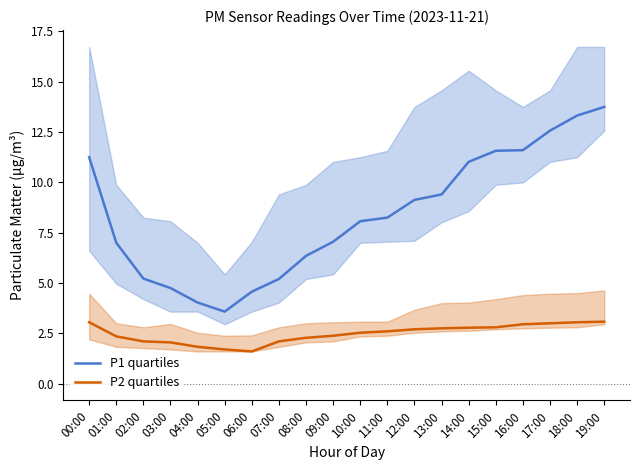

What is the total value across all series at 08:00?

8.6